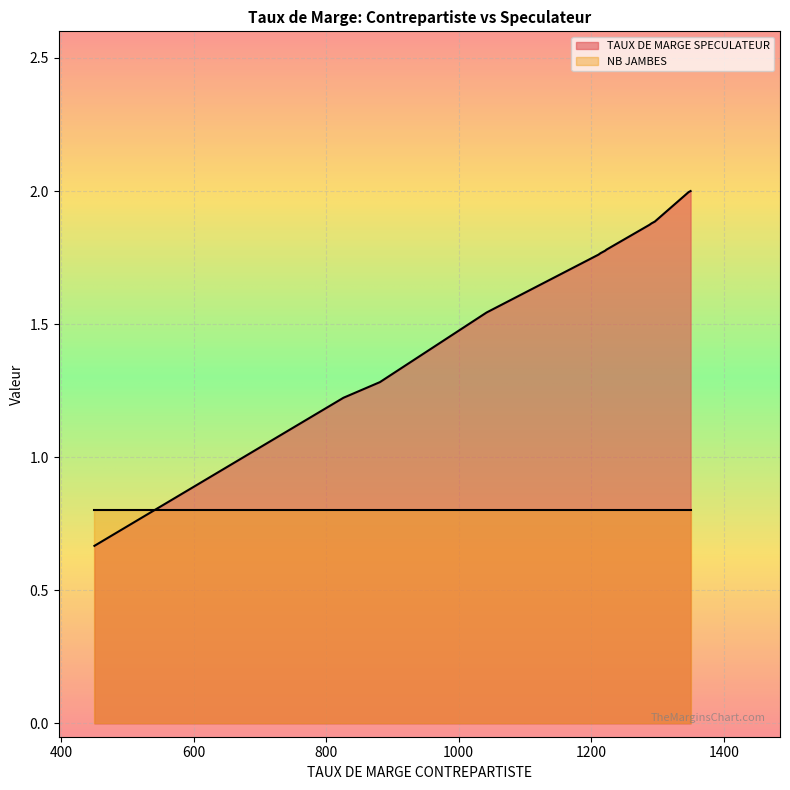

Which series has the widest spread of values?

TAUX DE MARGE SPECULATEUR (line)